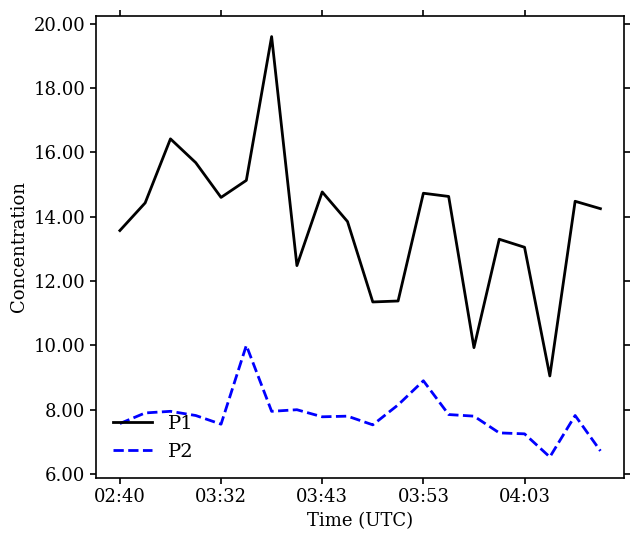

True or false: P1 has more than 1 interior local peaks.

True